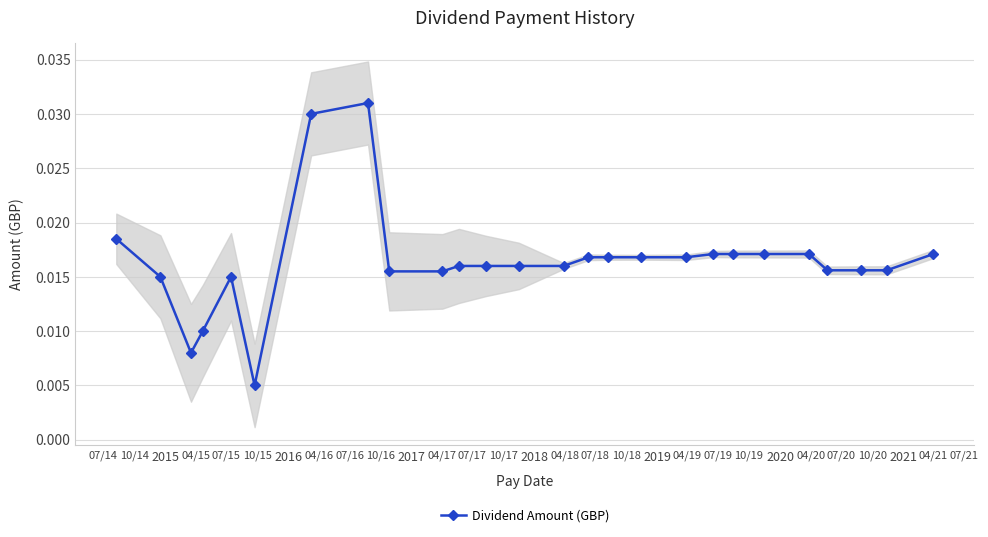

Count the values in the range 0 to 1.

26